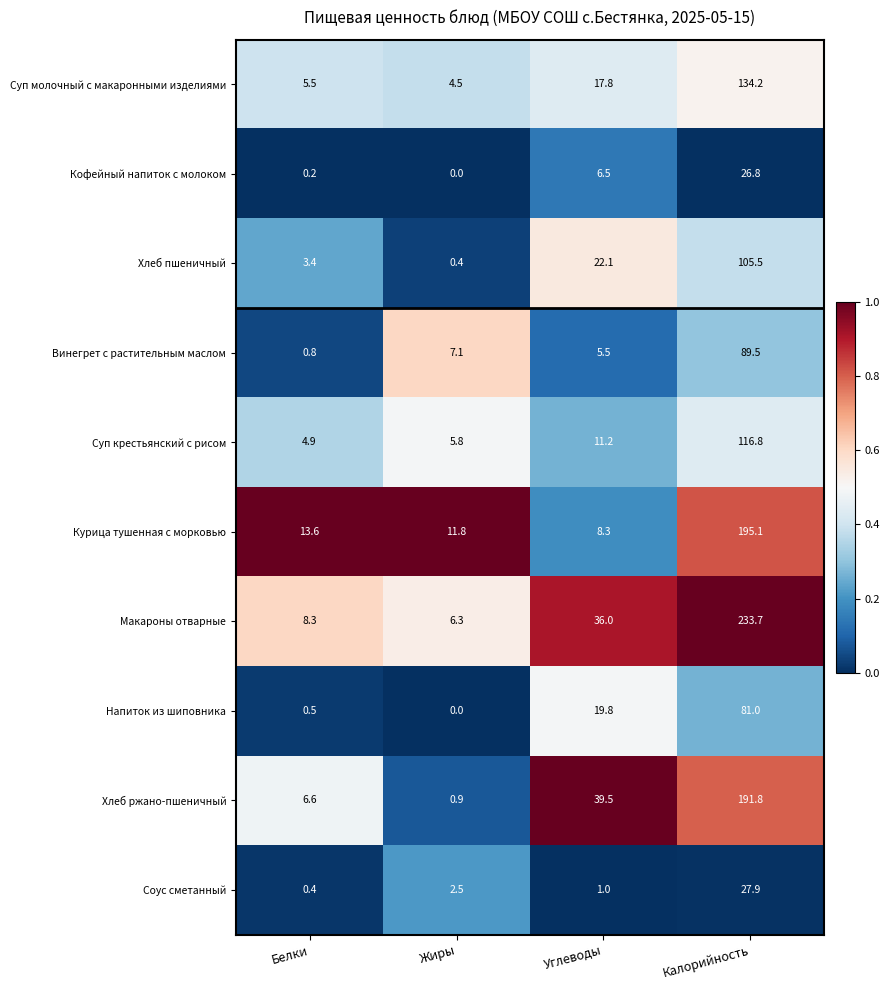

What is the difference between the maximum and minimum values in the Макароны отварные series?

227.4